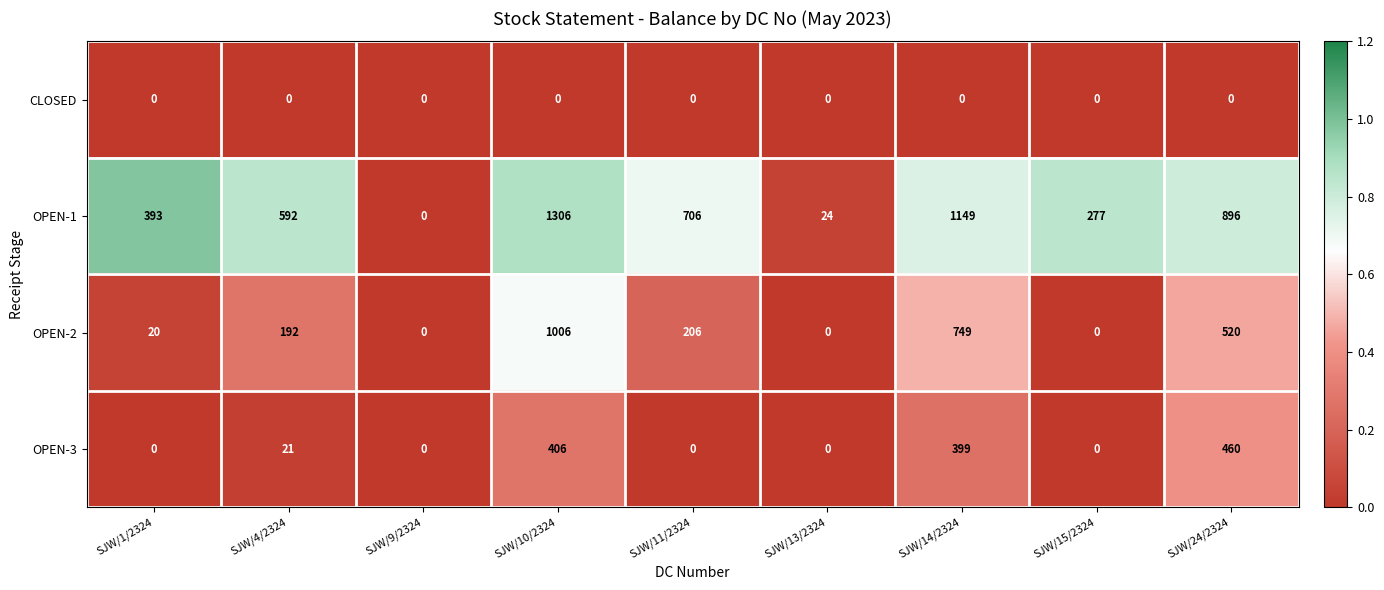

How many distinct data groups are displayed?

4